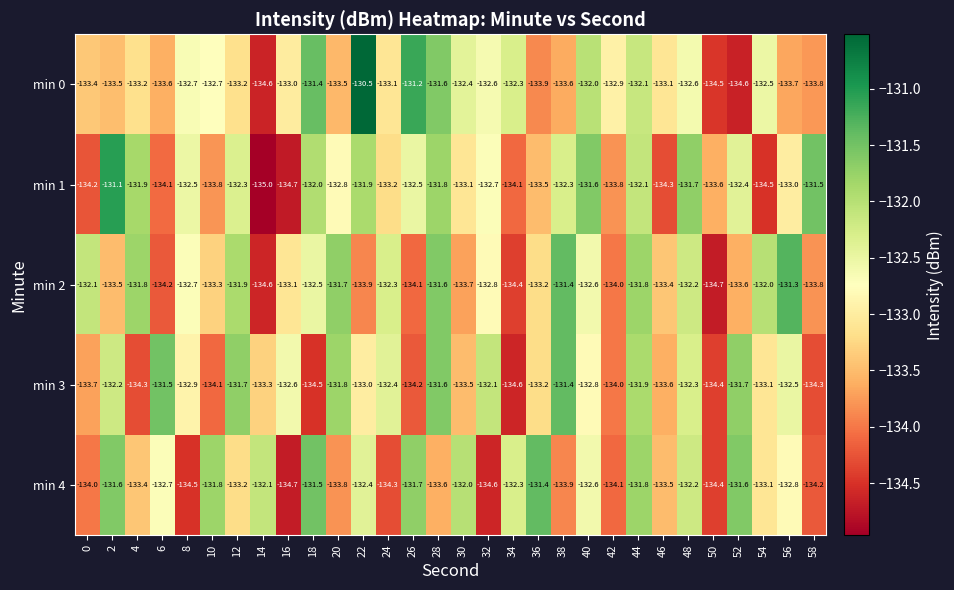

Is the value of min 0 at 58 greater than the value of min 2 at 20?

No